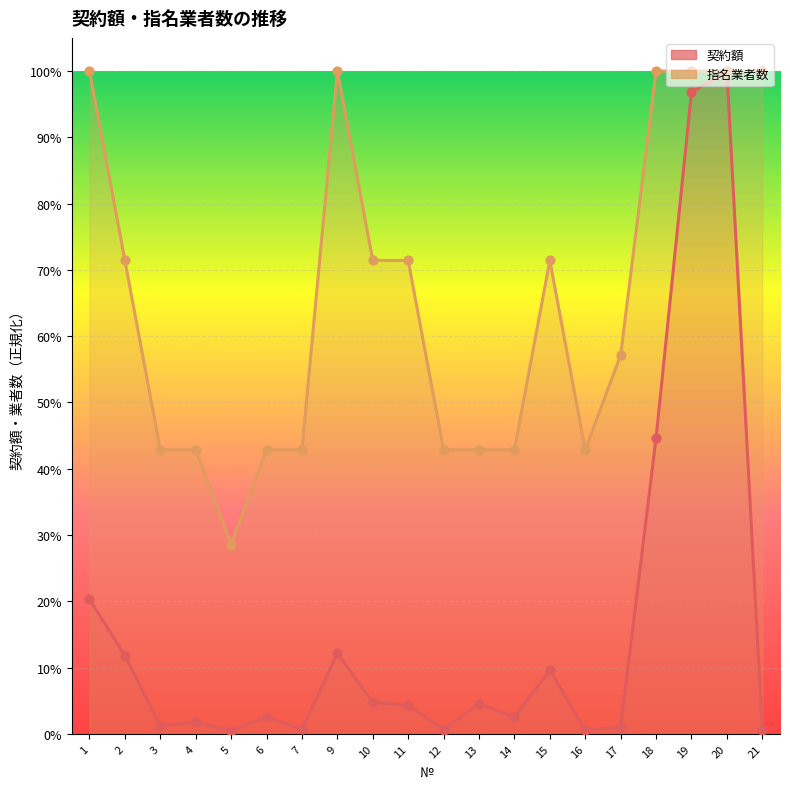

Which series reaches the minimum Y coordinate?

契約額